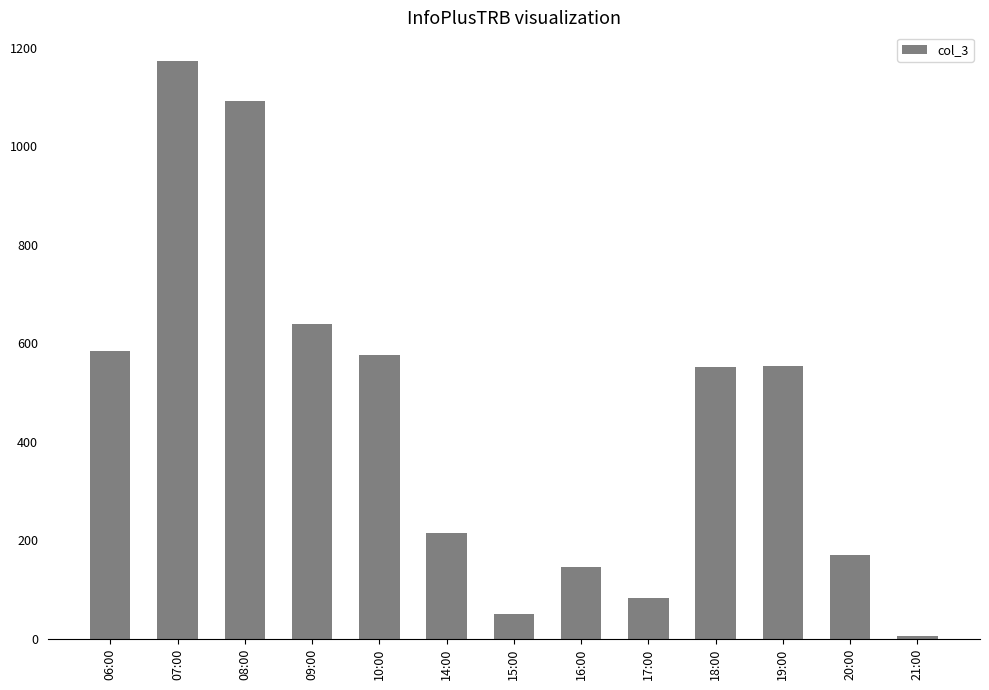

At which category does the chart reach its peak across all series?

07:00